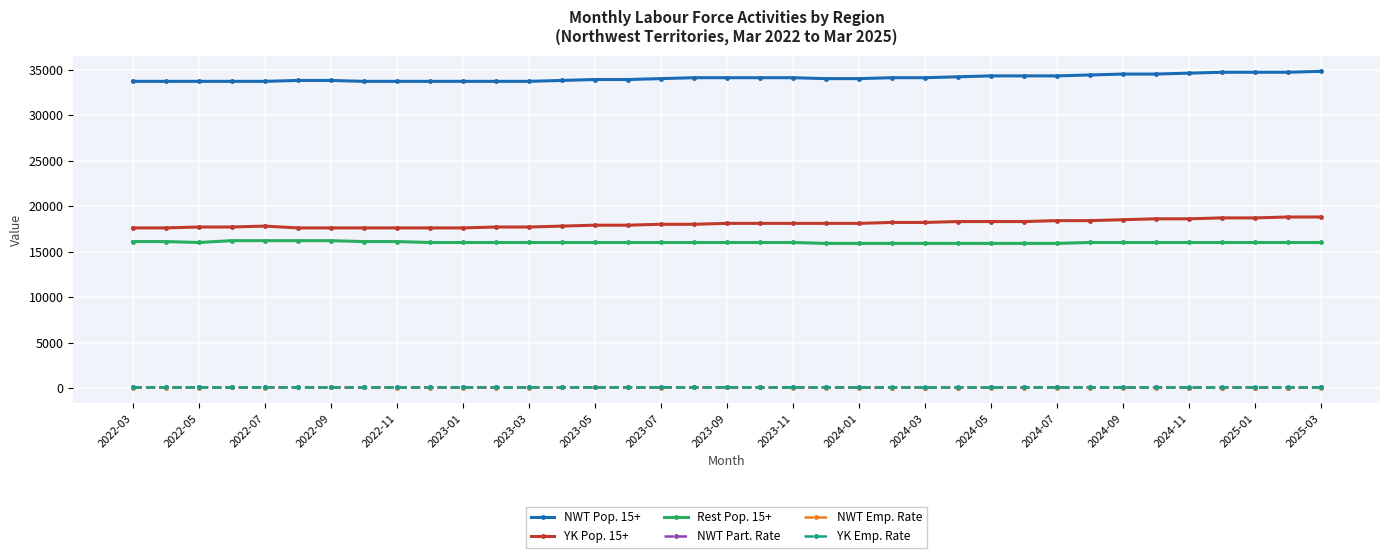

What is the value of the NWT Part. Rate point at the 28th from the left?

71.4